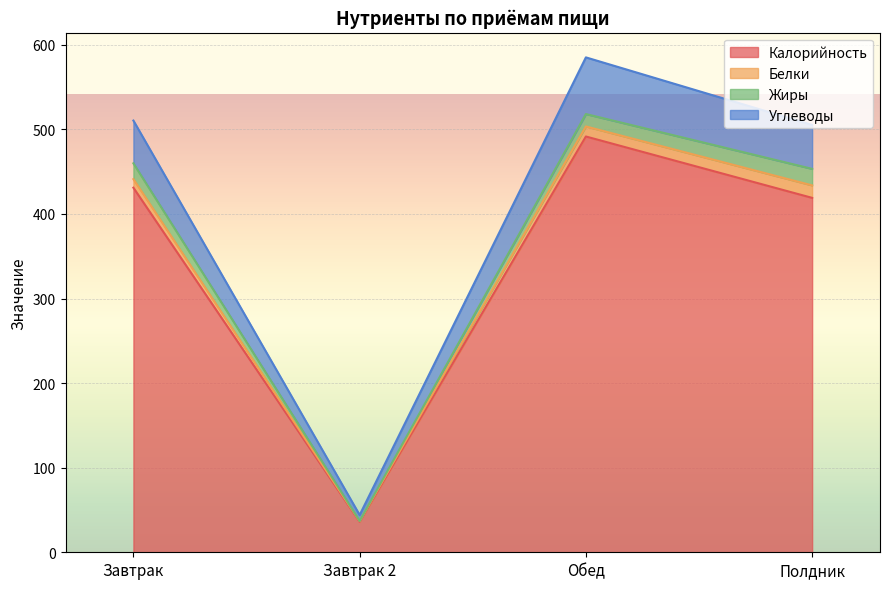

What is the maximum value for Калорийность?

491.5